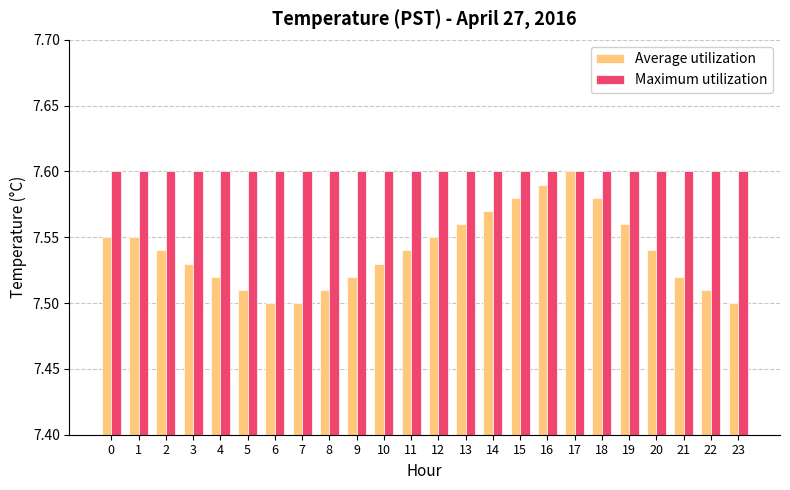

Is the value of Average utilization at 22 greater than the value of Maximum utilization at 14?

No